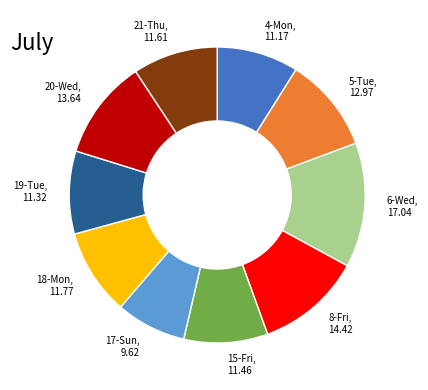

True or false: 21-Thu accounts for 16% of the total.

False